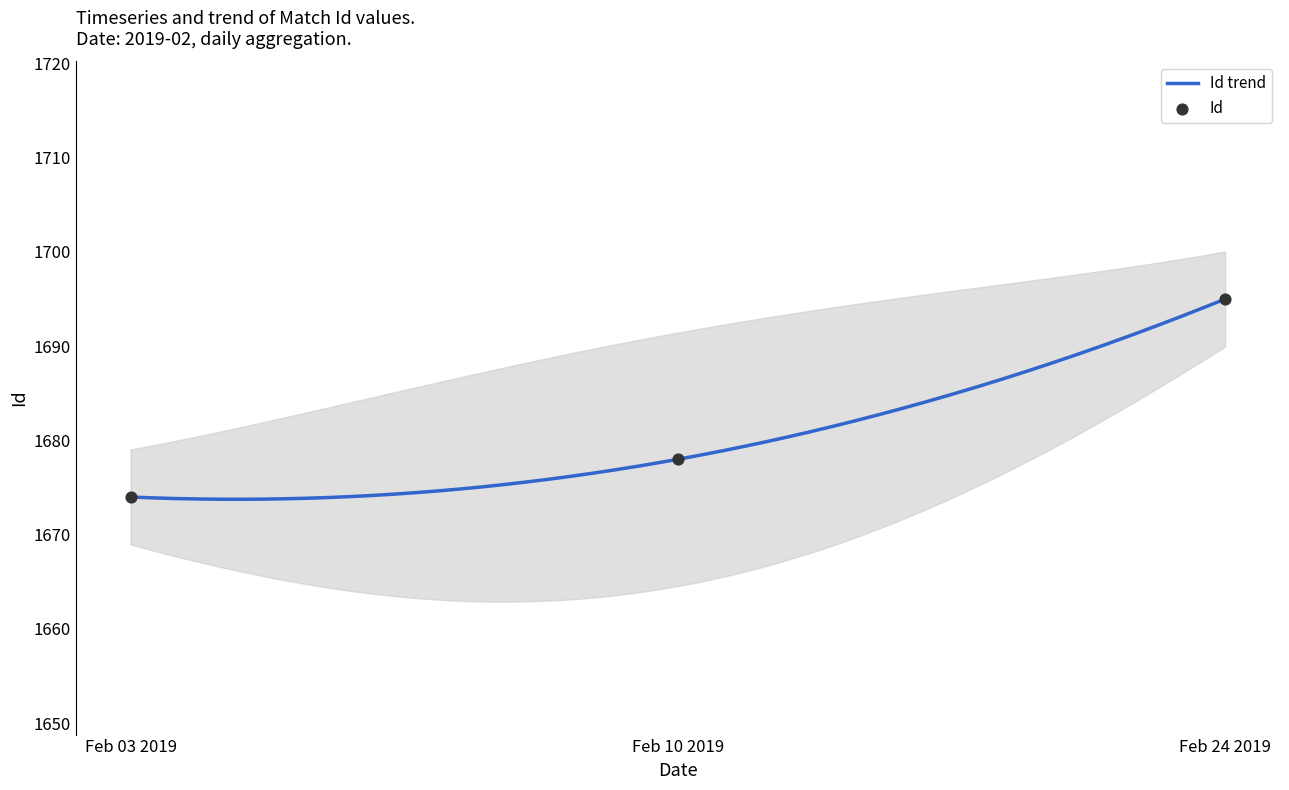

What is the ratio of the value at 2019-02-10 10:30:00 to the value at 2019-02-24 10:30:00?

1.0